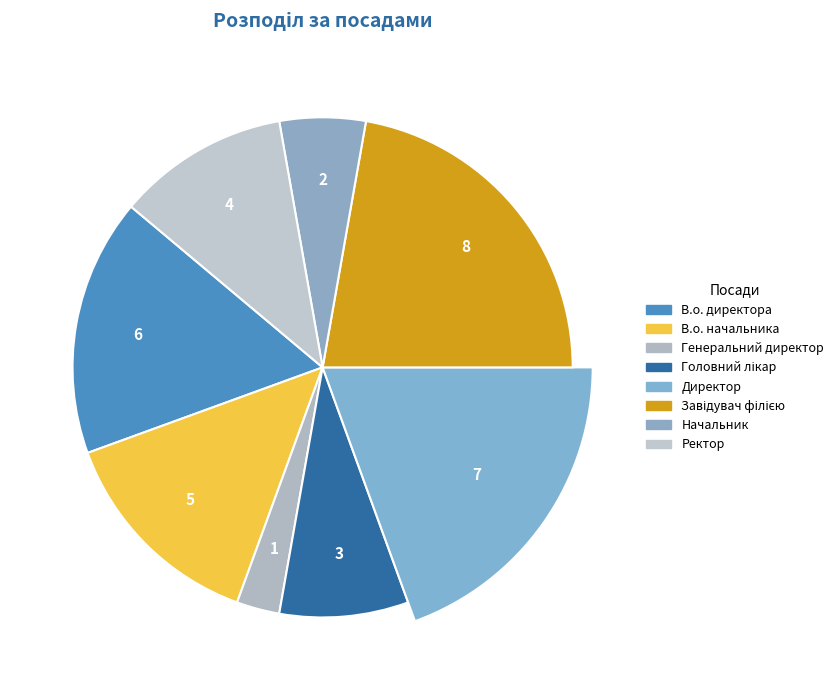

Approximately how many times larger is the value at В.о. начальника compared to Директор?

0.7